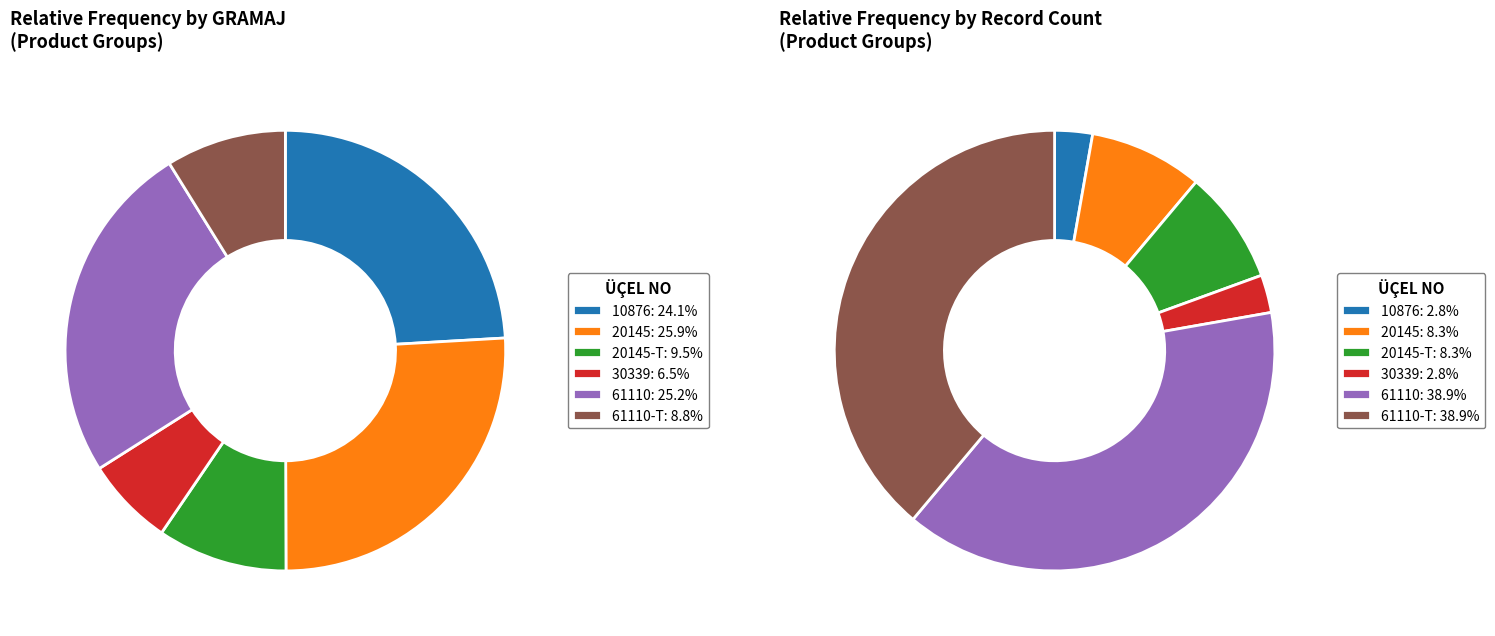

The AKS KÖRÜKLERİ İÇ (KIT) slice represents 1% of the pie. True or false?

False